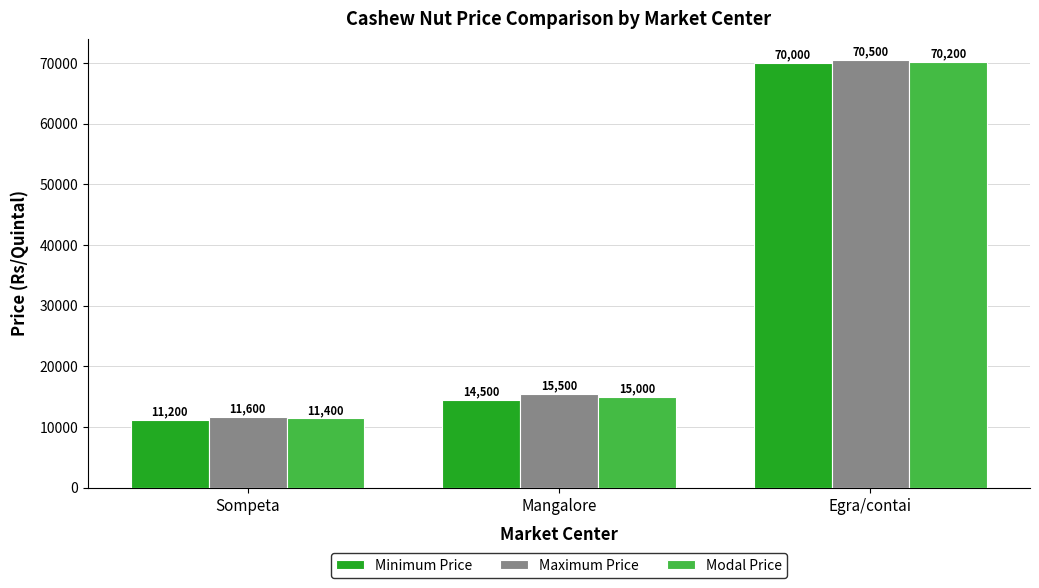

How many series are shown in this chart?

3